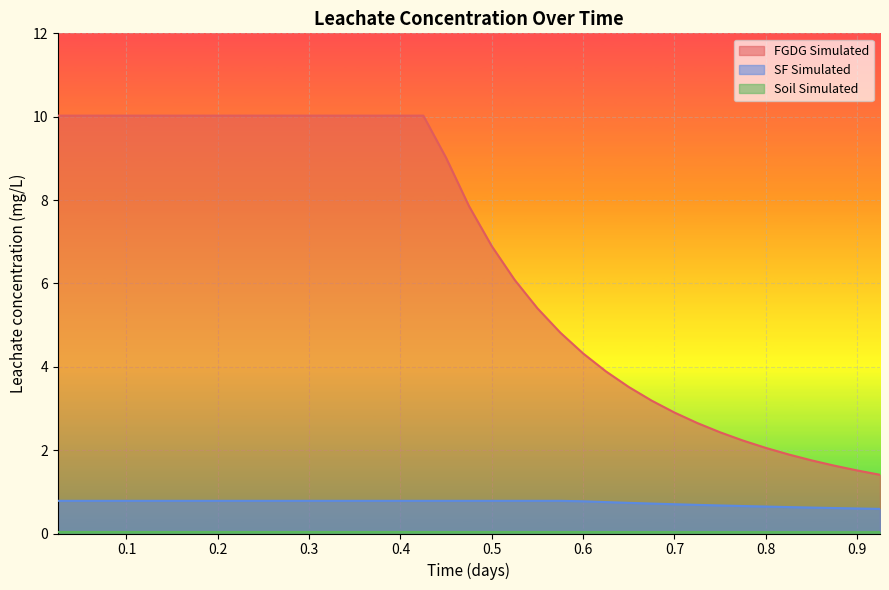

True or false: SF Simulated and FGDG Simulated cross at least once.

False